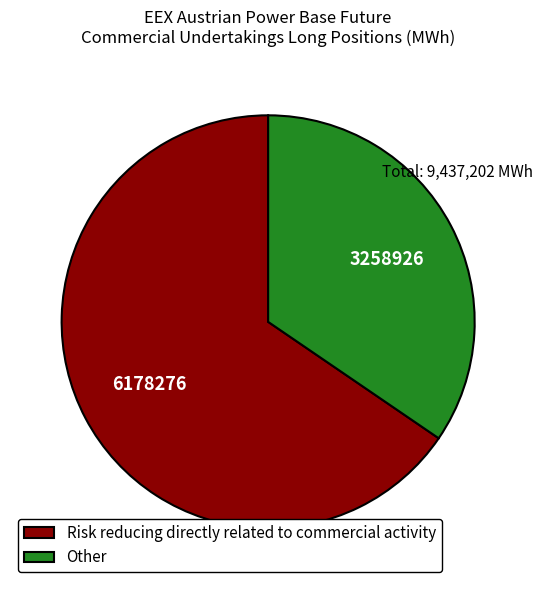

Which category has the smallest portion of the pie?

Other